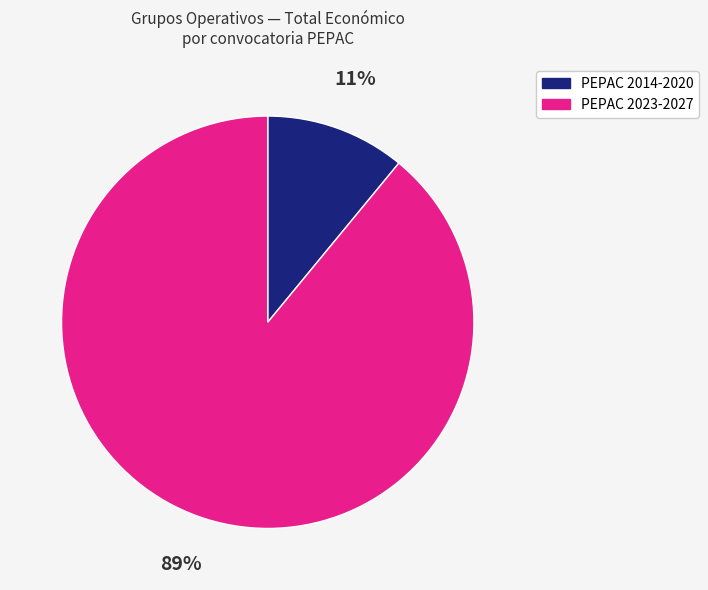

Is there a majority slice in this chart?

Yes